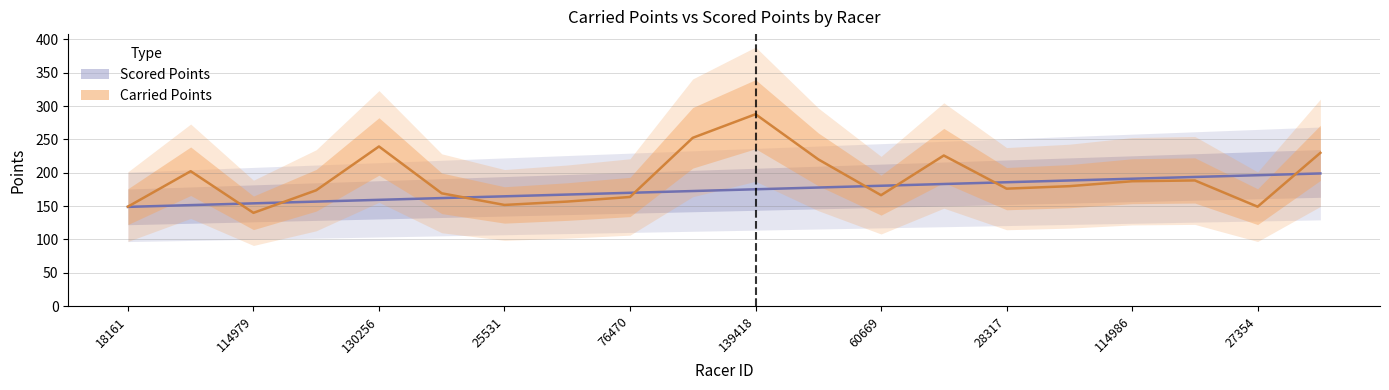

Rank the series at 17 from lowest to highest value.

Carried Points, Scored Points